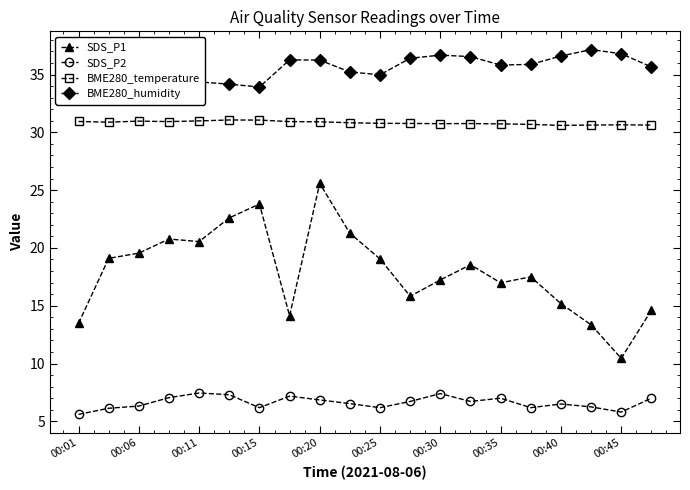

What is the maximum value for SDS_P2?

7.5